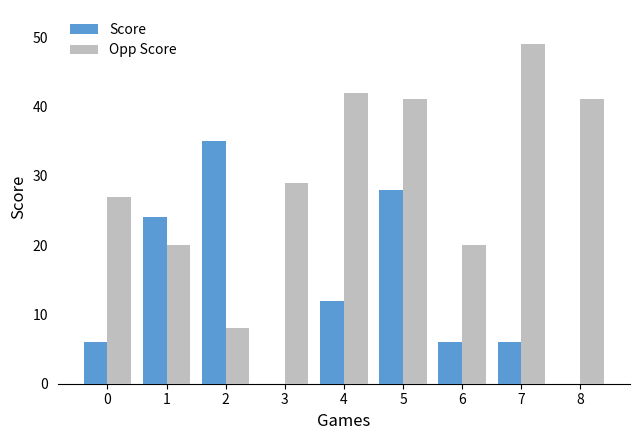

Reading left to right, extract all data points from this chart.

Score: 0=6	1=24	2=35	3=0	4=12	5=28	6=6	7=6	8=0
Opp Score: 0=27	1=20	2=8	3=29	4=42	5=41	6=20	7=49	8=41